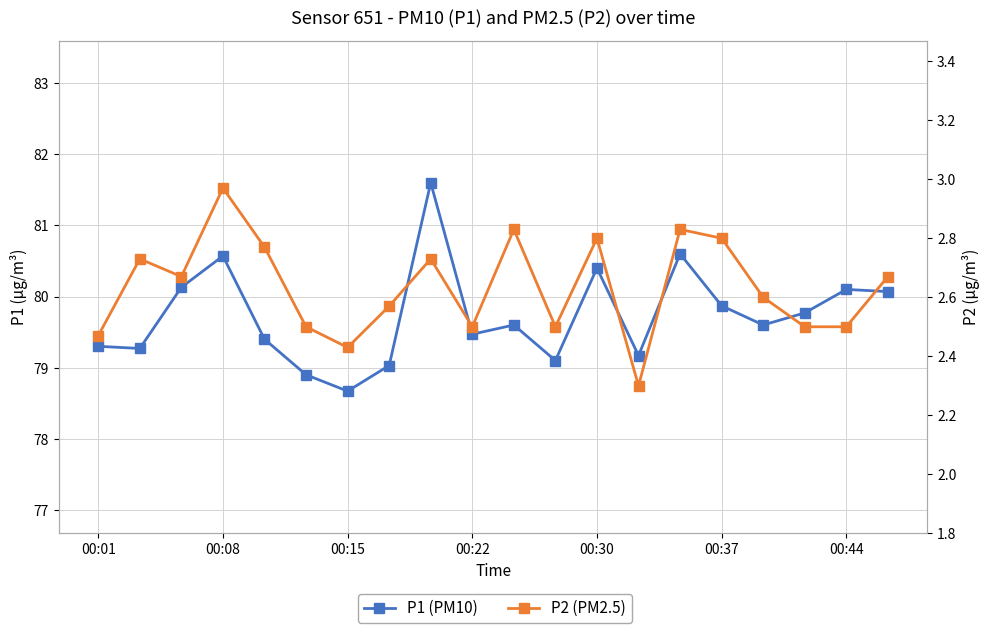

Where is the first local minimum for P2 (PM2.5)?

00:15